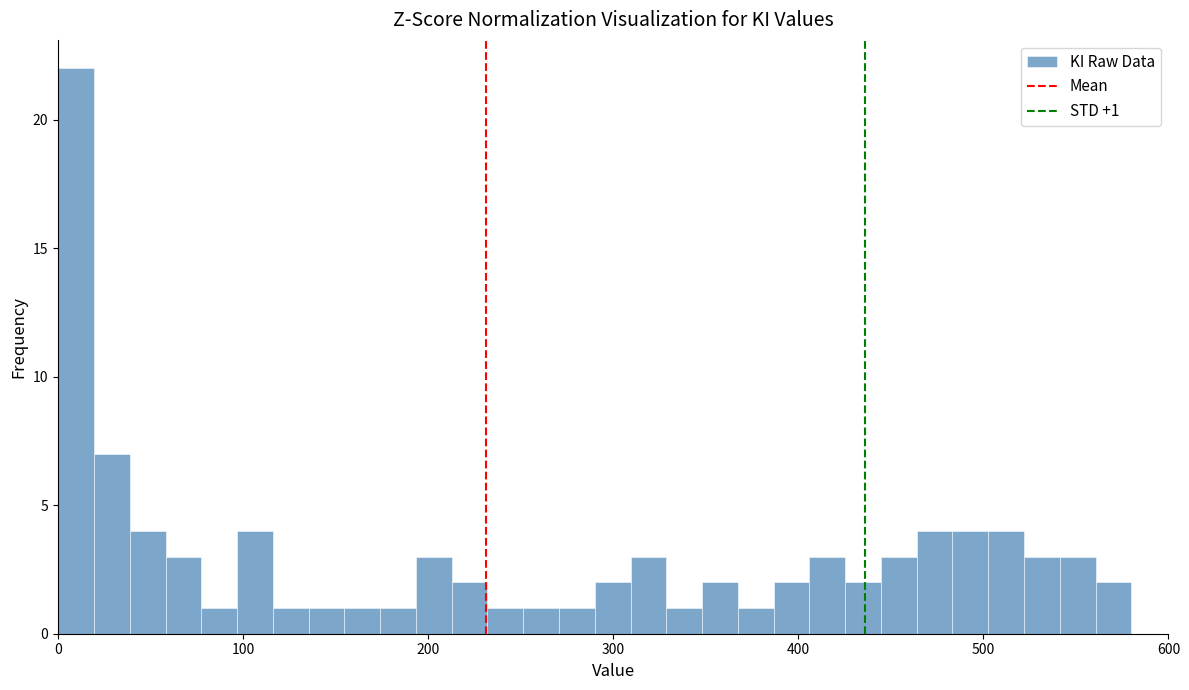

Around what value on the x-axis is the tallest bar? Give the approximate position of its centre, as read against the axis.

10